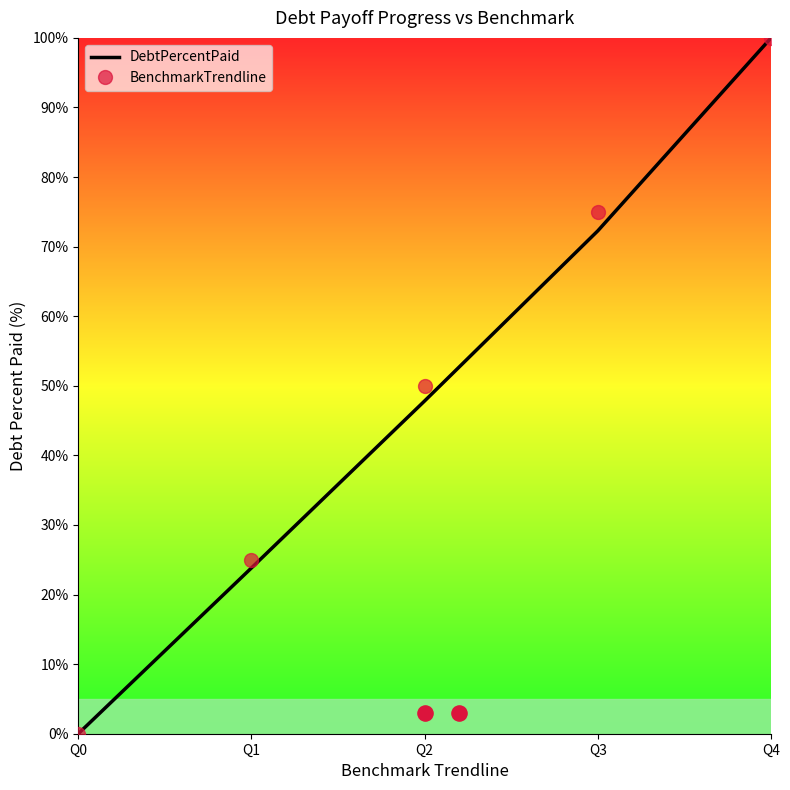

Which series has the largest total across all categories?

BenchmarkTrendline